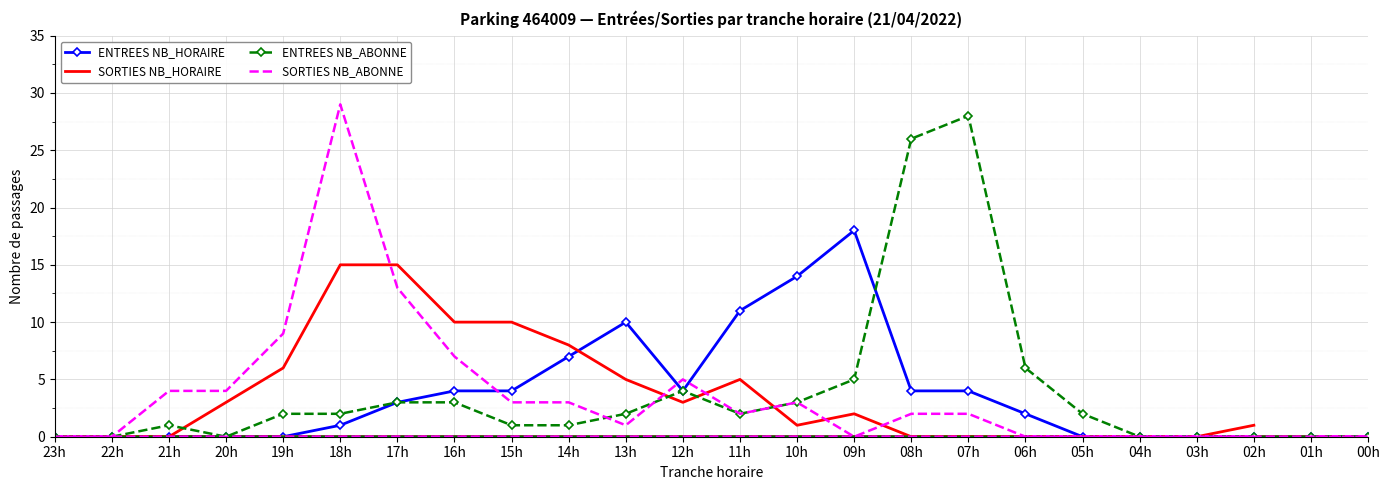

Is it true that ENTREES NB_HORAIRE equals -6 at 00h?

False